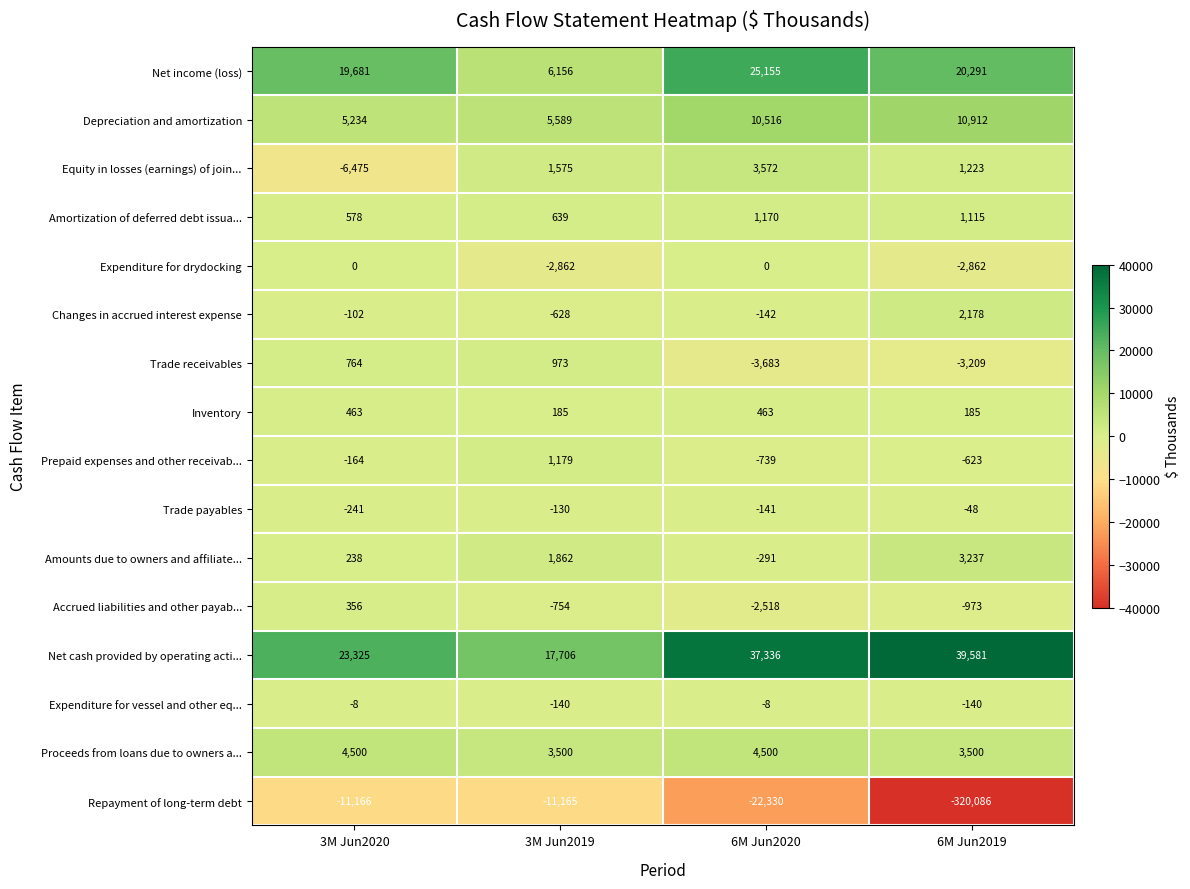

How many distinct data groups are displayed?

16